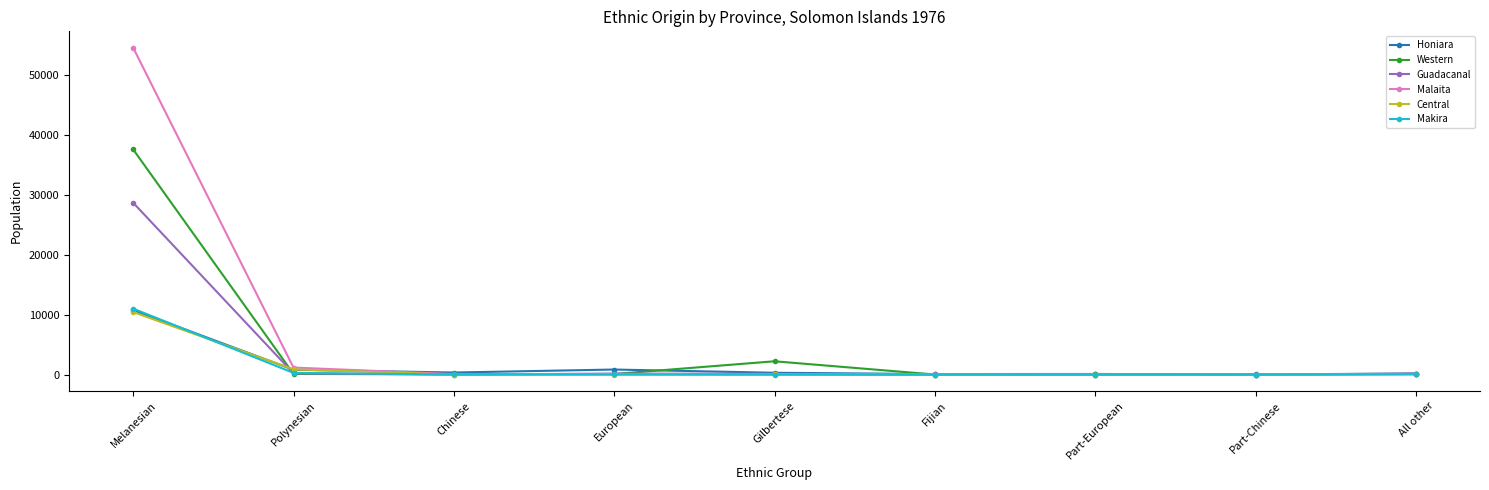

How many distinct data groups are displayed?

6